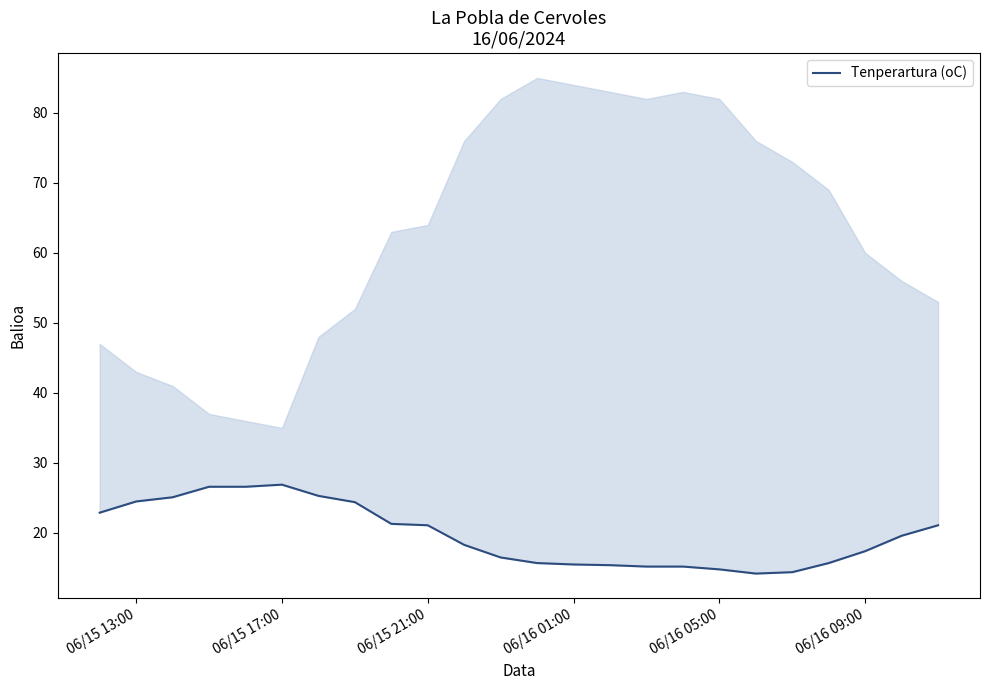

Reading left to right, transcribe all the data shown in this chart.

22.9	24.5	25.1	26.6	26.6	26.9	25.3	24.4	21.3	21.1	18.3	16.5	15.7	15.5	15.4	15.2	15.2	14.8	14.2	14.4	15.7	17.4	19.6	21.1